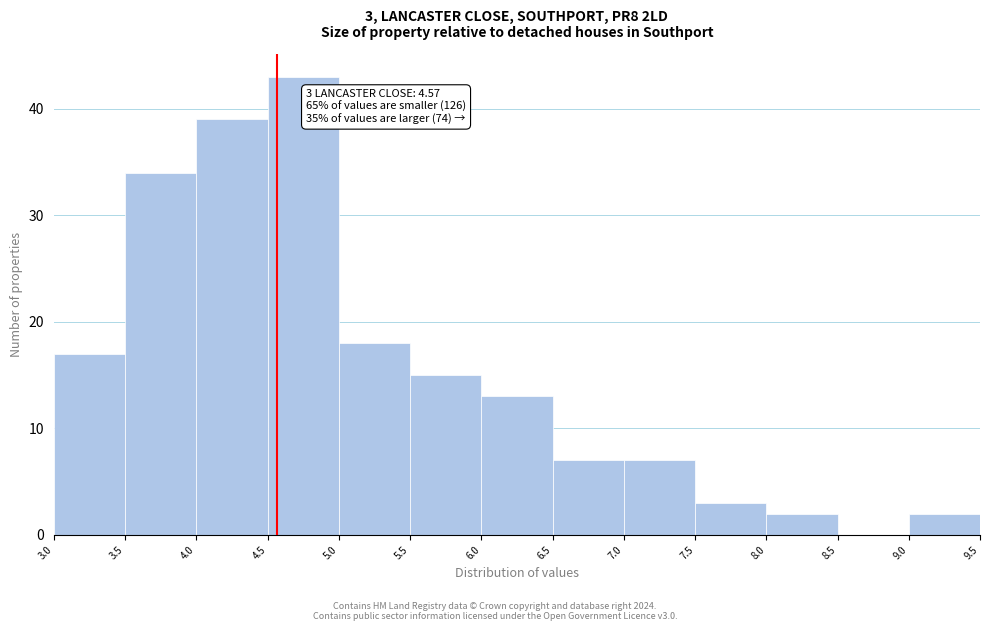

Over which range of the x-axis is the bar tallest?

4.5 to 5.0